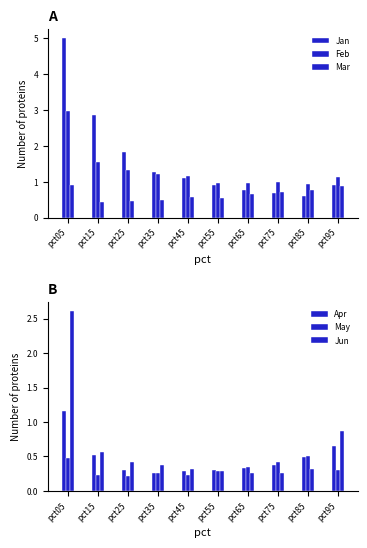

At how many categories does at least one series exceed 3?

1